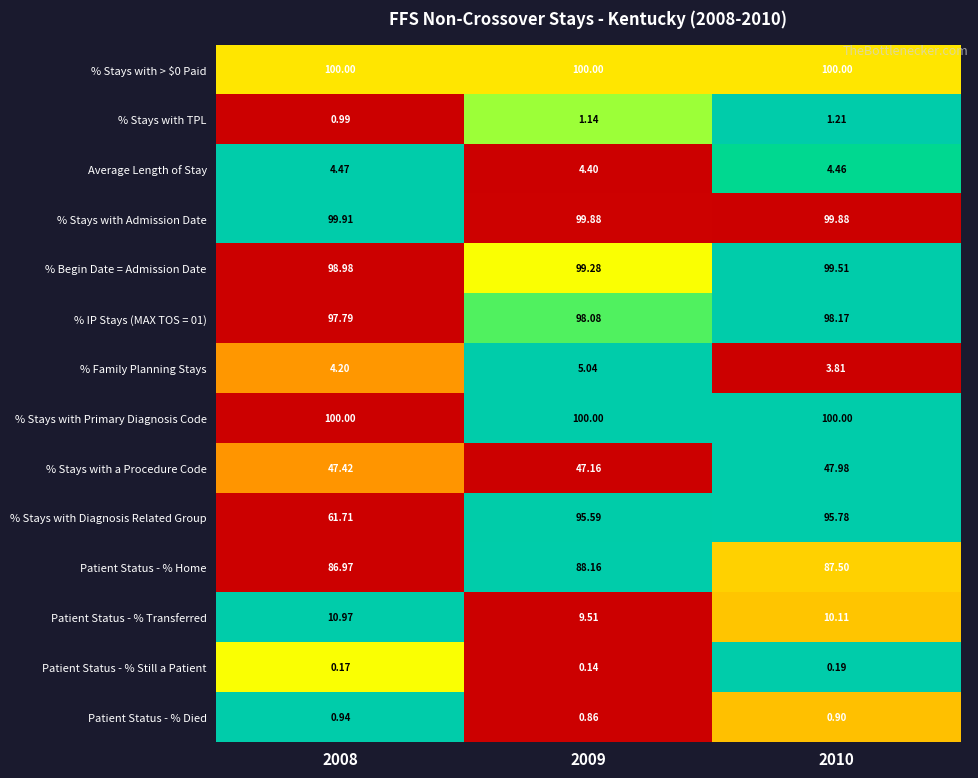

Is the value of % IP Stays (MAX TOS = 01) at 2009 greater than the value of % Stays with > $0 Paid at 2010?

No